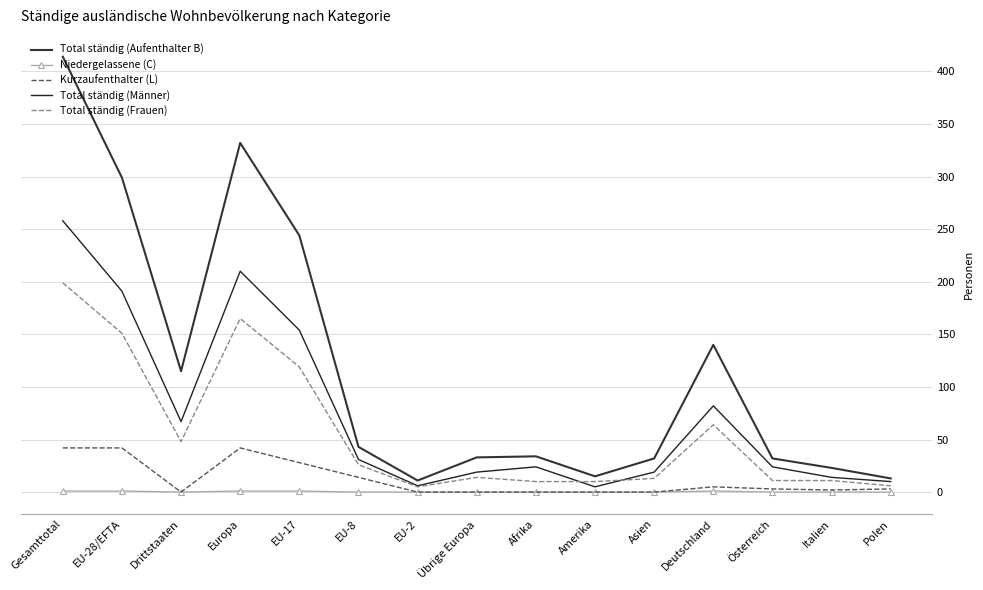

Reading left to right, transcribe all the data shown in this chart.

Total ständig (Aufenthalter B): 414	299	115	332	244	43	11	33	34	15	32	140	32	23	13
Niedergelassene (C): 1	1	0	1	1	0	0	0	0	0	0	1	0	0	0
Kurzaufenthalter (L): 42	42	0	42	28	14	0	0	0	0	0	5	3	2	3
Total ständig (Männer): 258	191	67	210	154	31	6	19	24	5	19	82	24	14	10
Total ständig (Frauen): 199	151	48	165	119	26	5	14	10	10	13	64	11	11	6